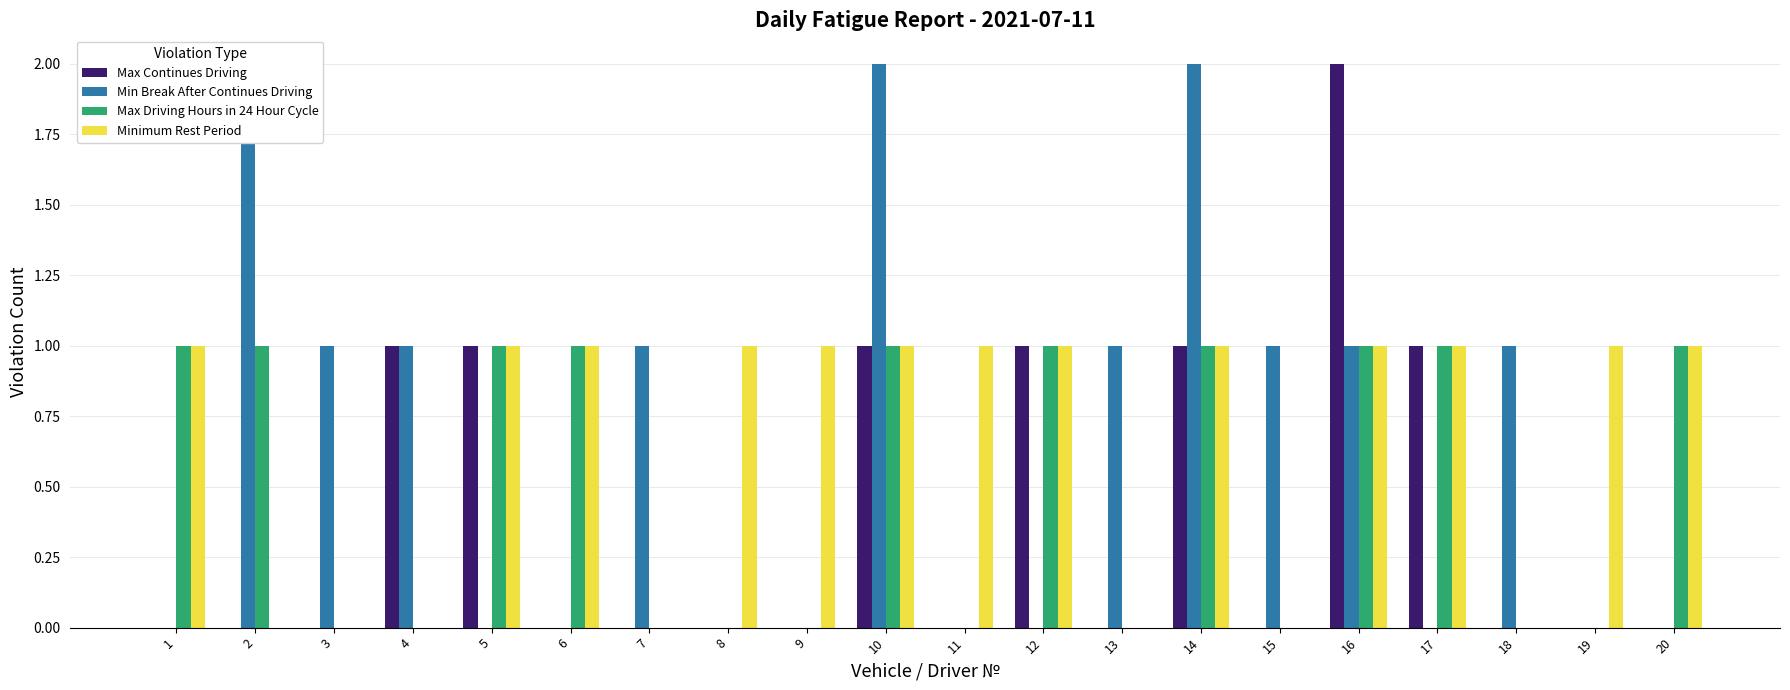

The Max Driving Hours in 24 Hour Cycle series shows 0 at 10. True or false?

False